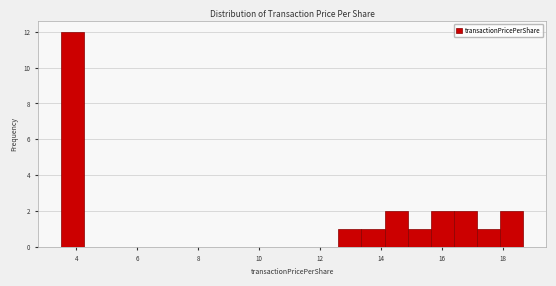

Read against the x-axis, roughly where is the centre of the tallest bar?

3.8